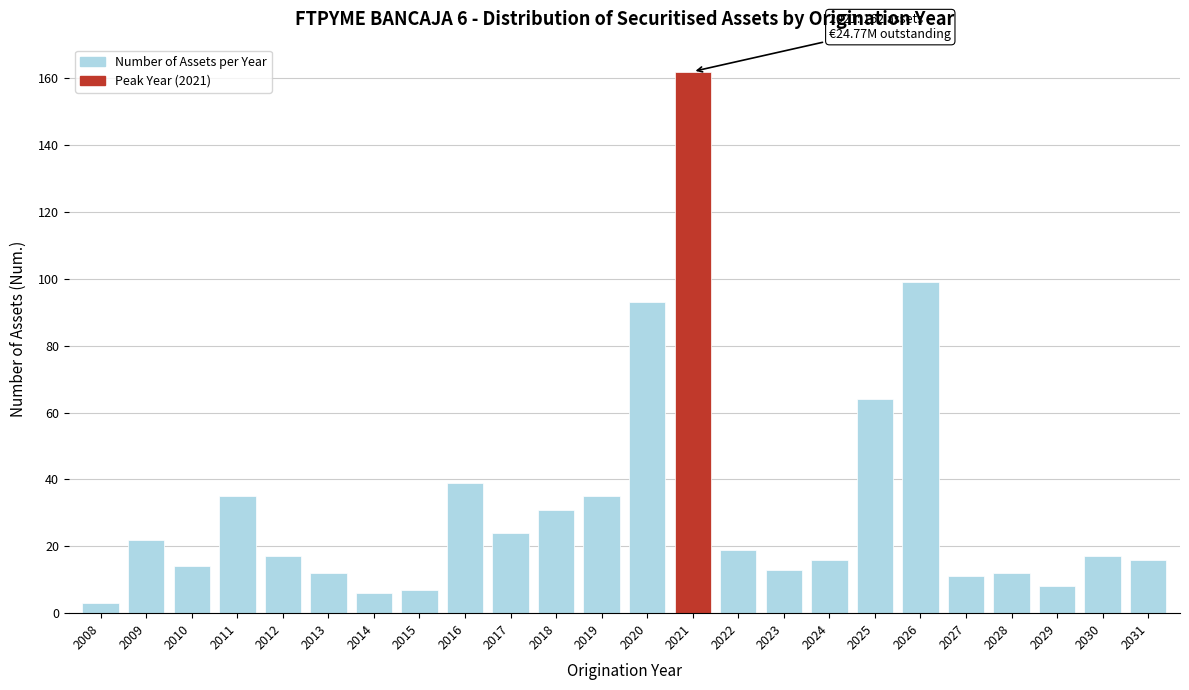

Reading left to right, transcribe all the data shown in this chart.

3	22	14	35	17	12	6	7	39	24	31	35	93	162	19	13	16	64	99	11	12	8	17	16